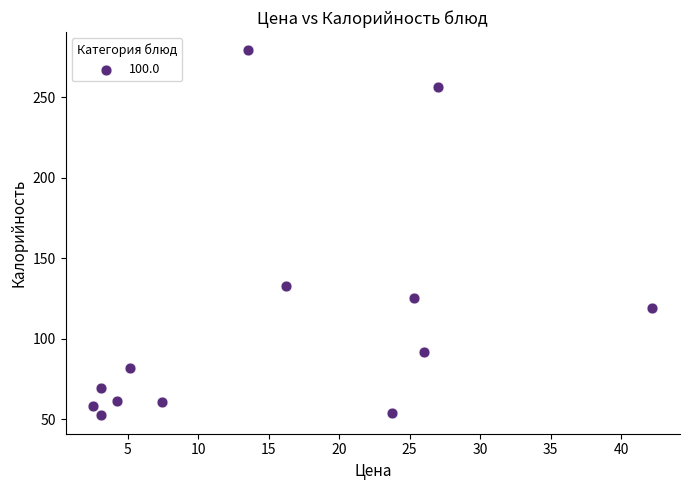

What is the range of X values (max minus min)?

39.6